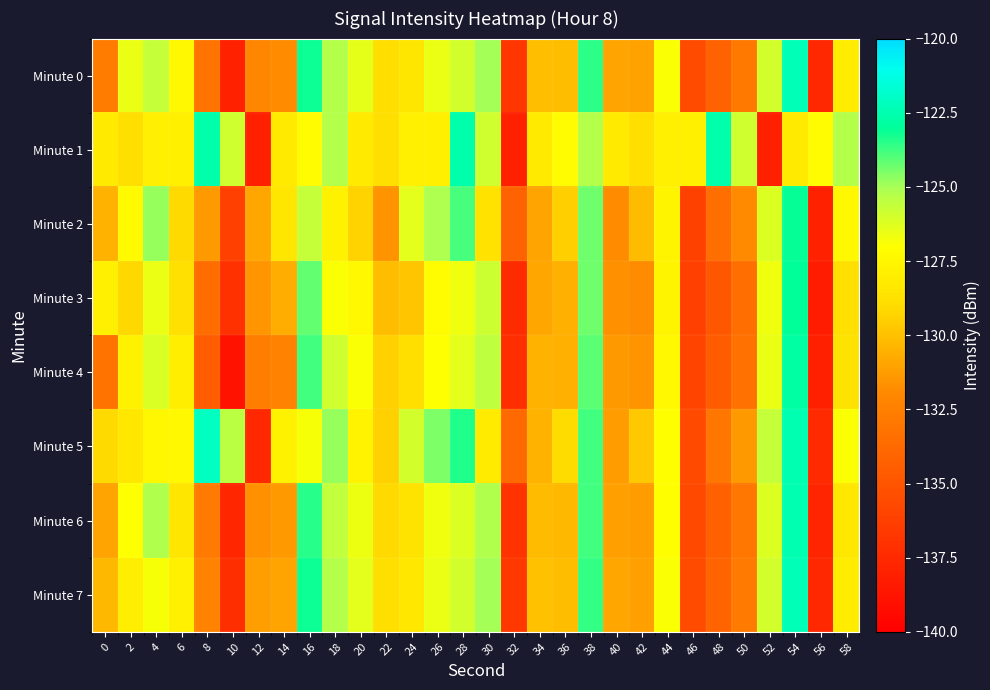

At which category is the sum across all series the highest?

54